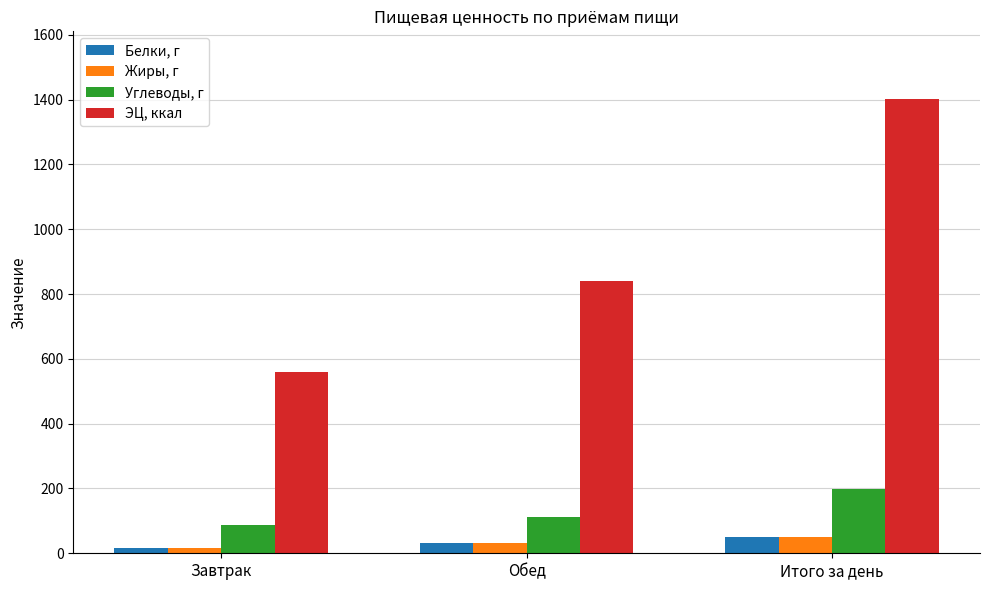

The value of Белки, г at Обед is 32.4. True or false?

True